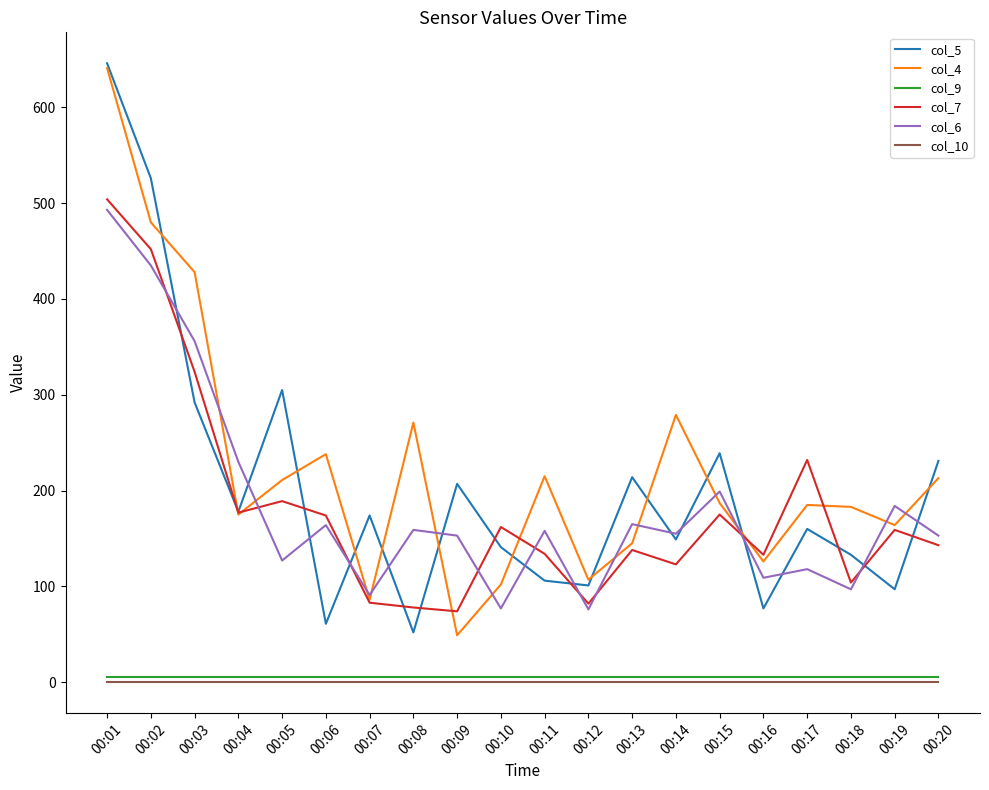

True or false: col_9 and col_7 intersect in this chart.

False